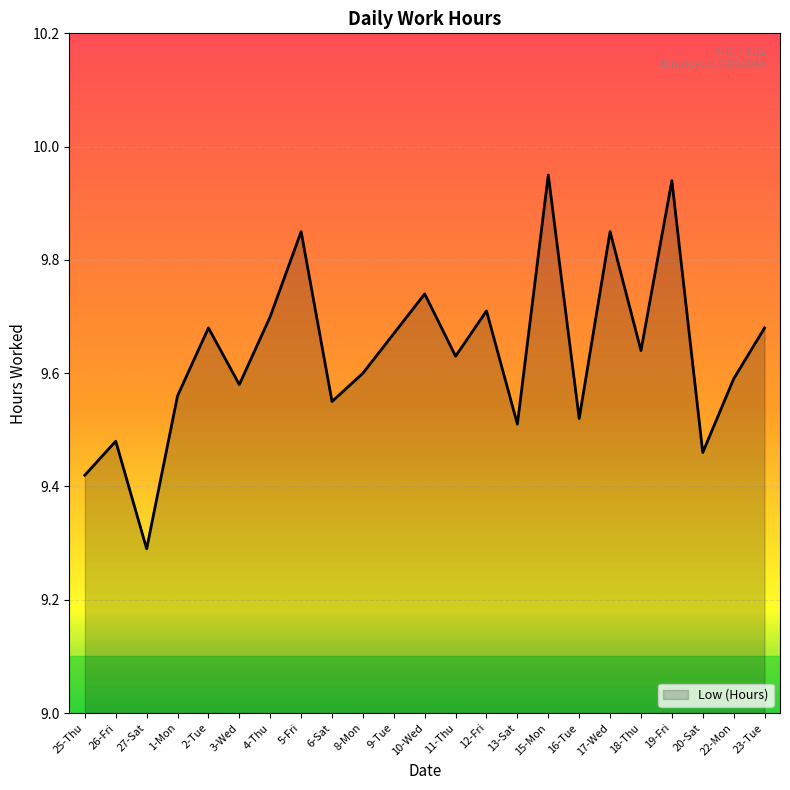

What is the difference between the maximum and second lowest values?

0.5